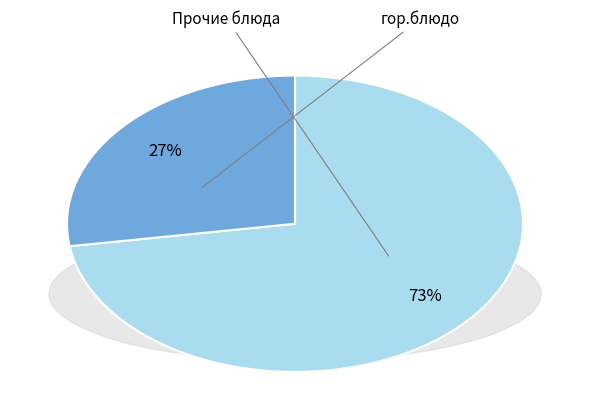

Is there any slice that represents more than half of the pie?

Yes